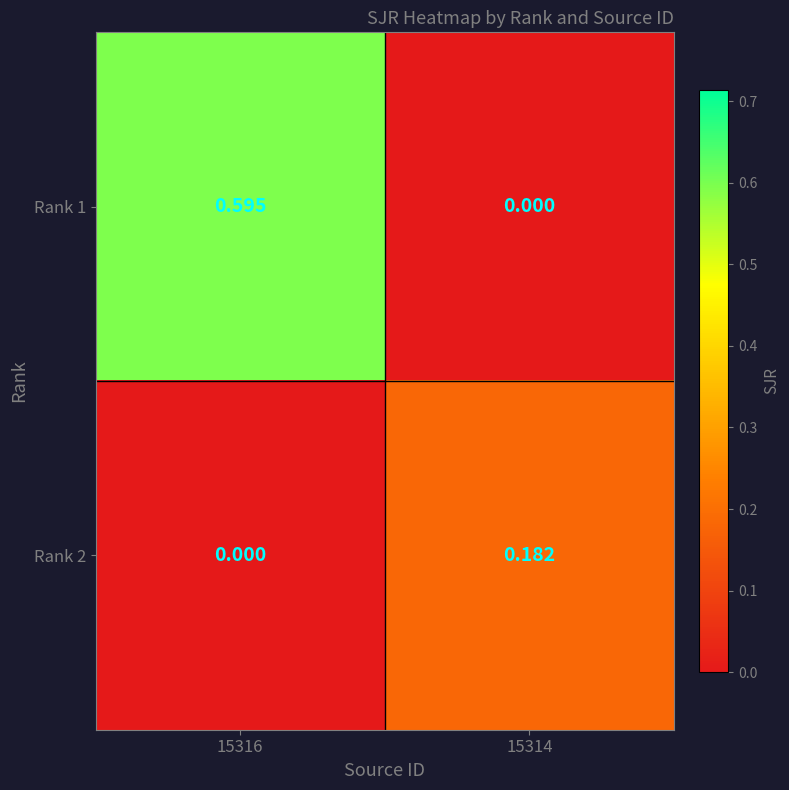

Which category has the highest value across all series?

15316